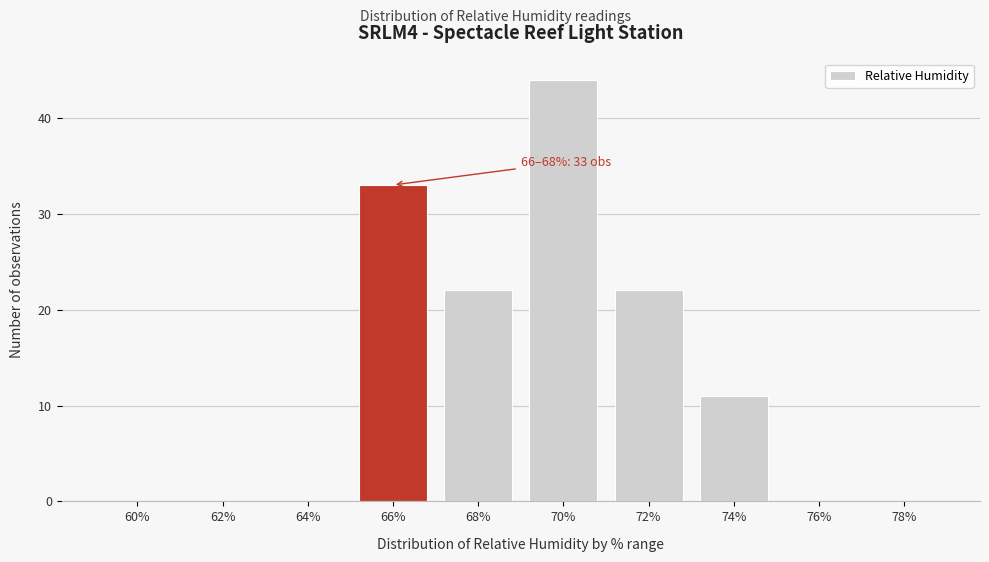

Reading left to right, list all the values displayed in this chart.

60%=0	62%=0	64%=0	66%=33	68%=22	70%=44	72%=22	74%=11	76%=0	78%=0